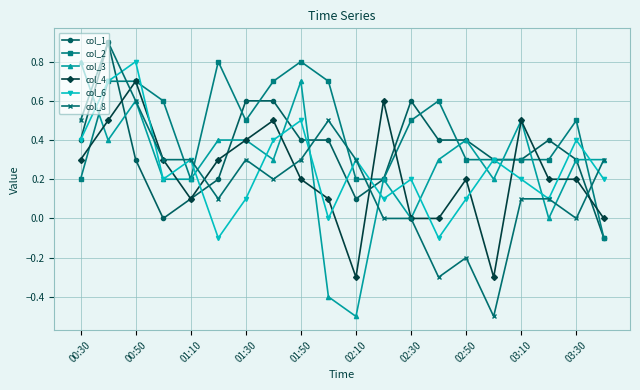

What is the minimum value shown in the chart?

-0.5